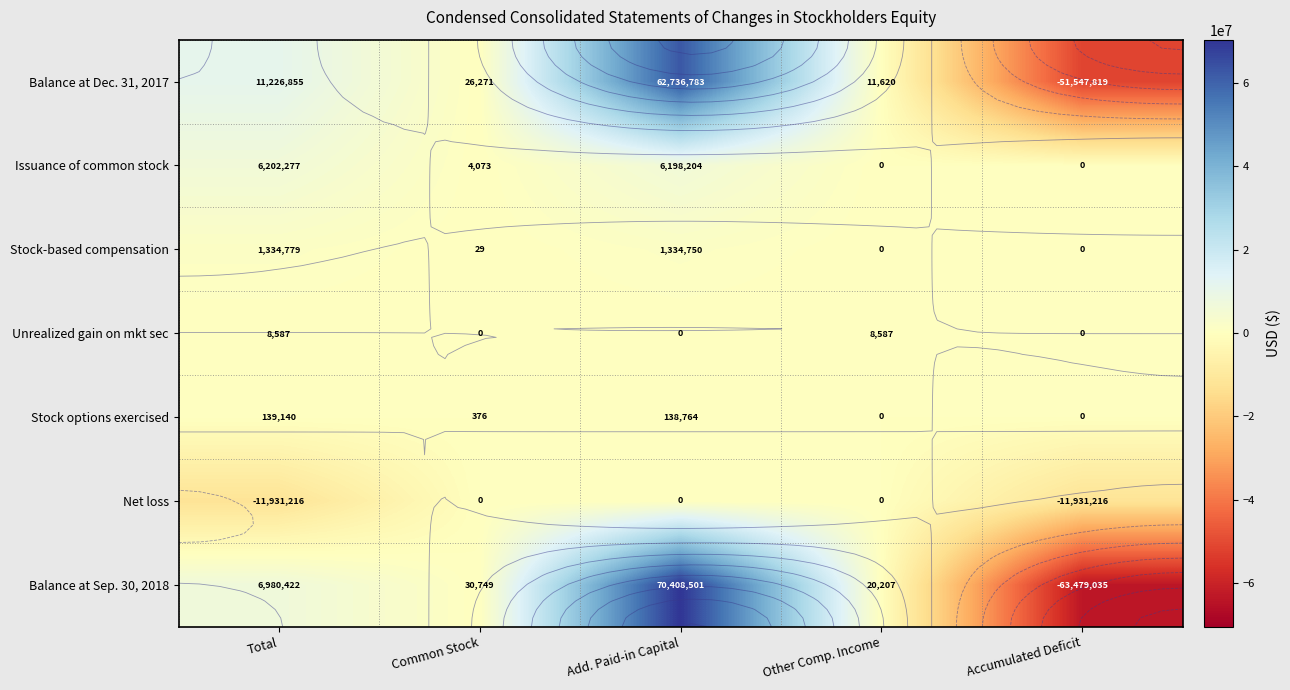

At Total, list the series in order from smallest to largest.

Net loss, Unrealized gain on mkt sec, Stock options exercised, Stock-based compensation, Issuance of common stock, Balance at Sep. 30, 2018, Balance at Dec. 31, 2017